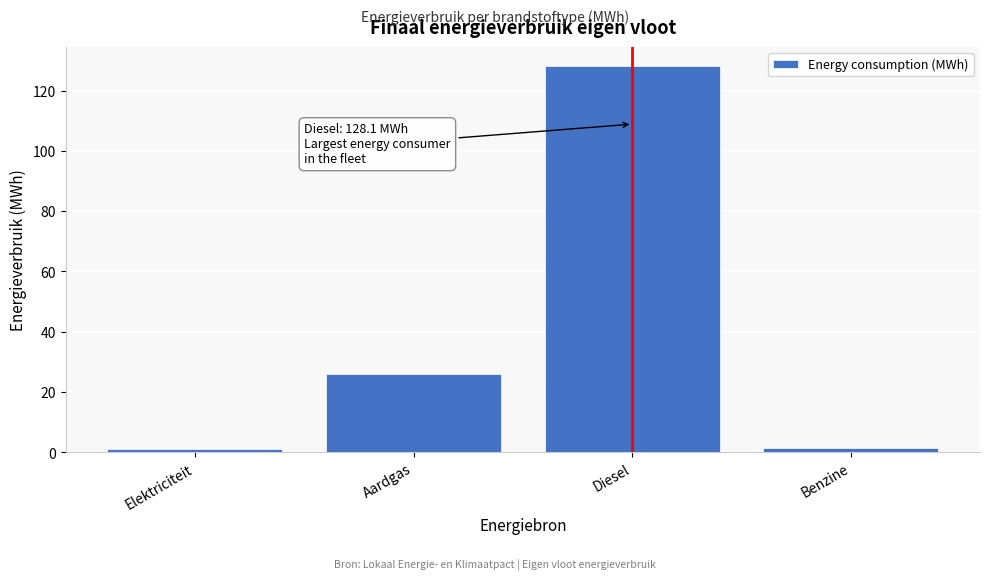

What is the value of the 3rd bar from the left?

128.1